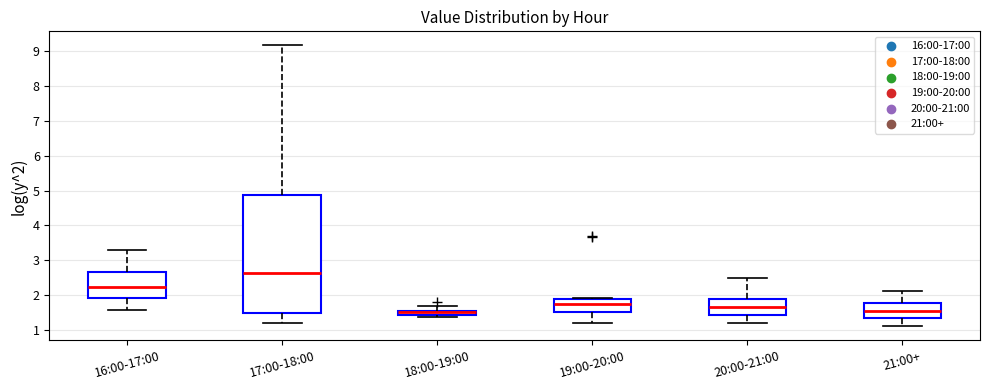

Where does the upper whisker of the box for 21:00+ end on the y-axis? The values are not printed on the chart, so give them approximately, as read against the axis.

2.1